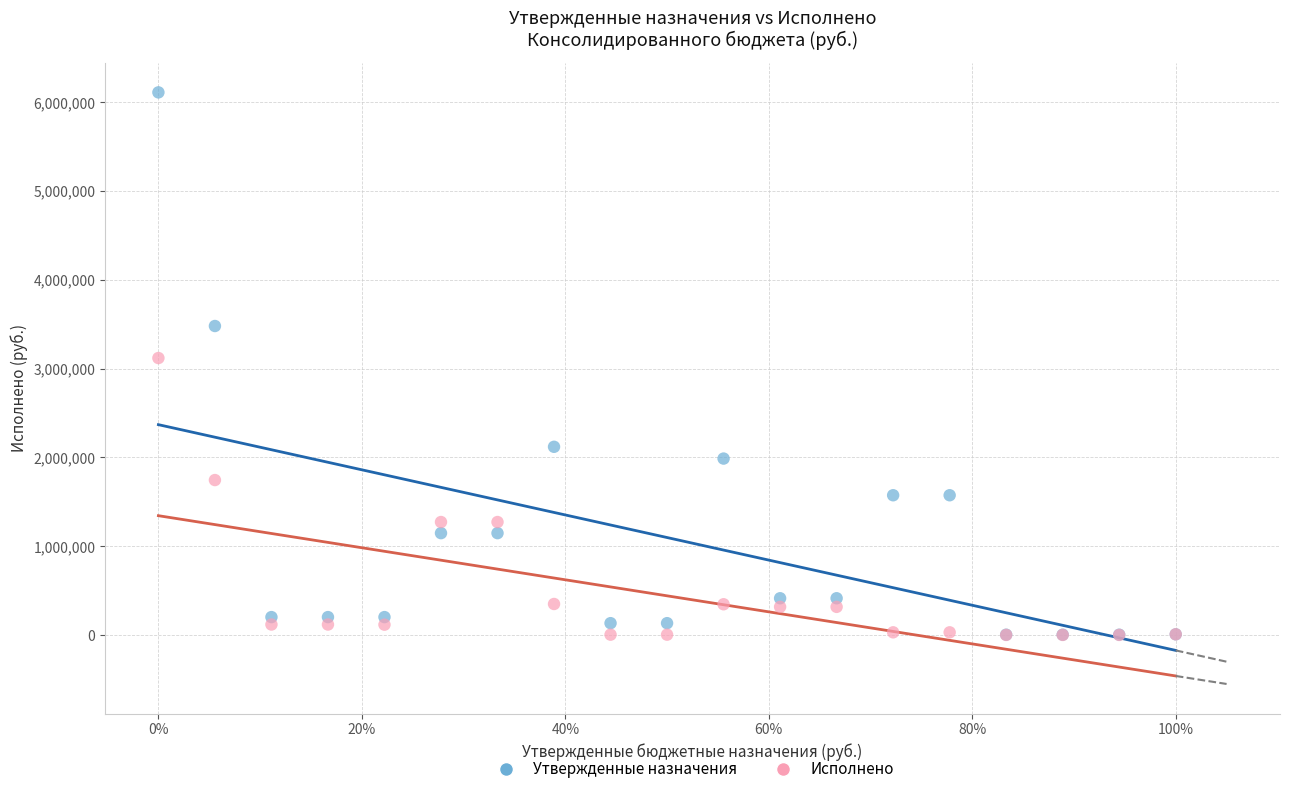

Which series contains the highest Y value?

Утвержденные назначения